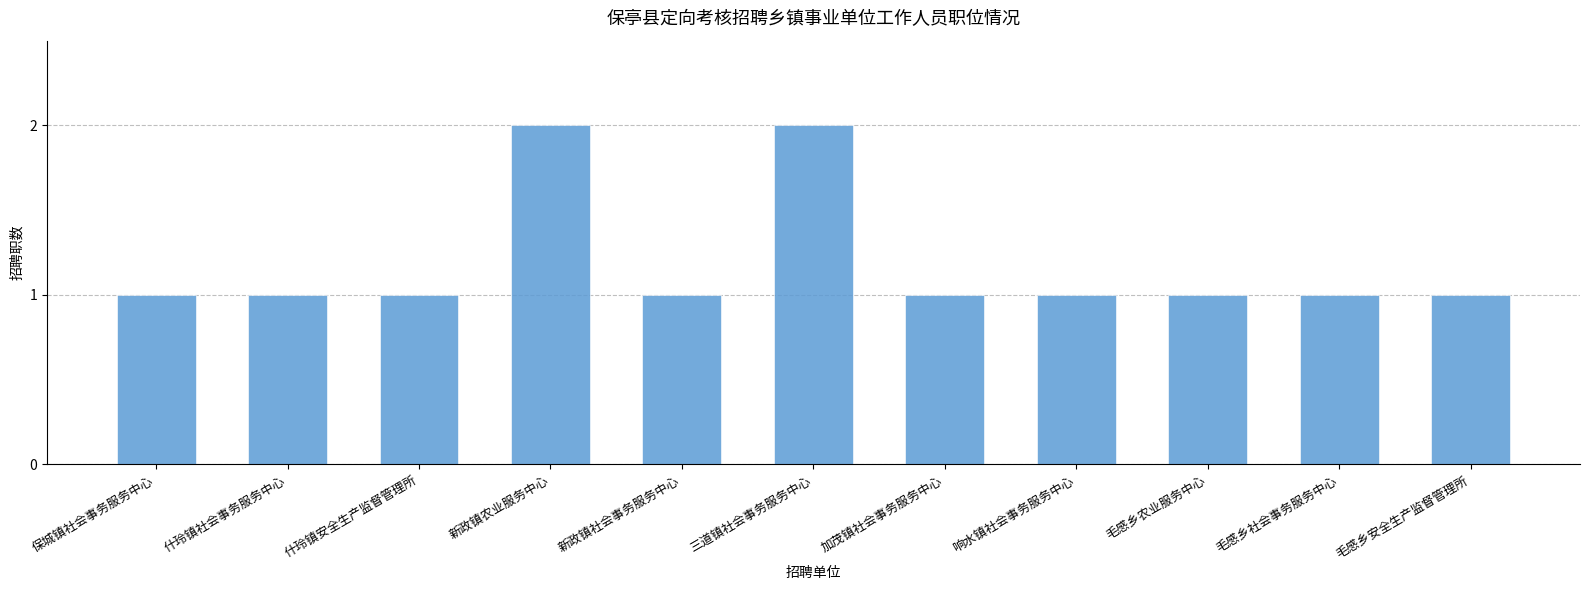

Are the bars grouped side by side (vs. stacked)?

No